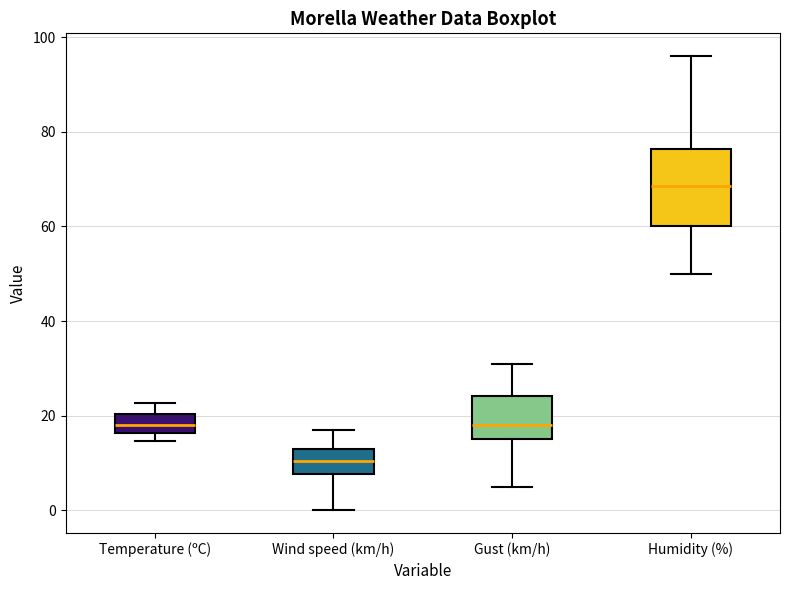

Reading left to right, transcribe this box plot: for each box, give where its median line is, the range the box spans, and where its two whiskers end, as read against the y-axis. The values are not printed on the chart, so give them approximately, as read against the axis.

Temperature (ºC): median 18, box 16 to 20, whiskers 14 to 22
Wind speed (km/h): median 10, box 8 to 14, whiskers 0 to 18
Gust (km/h): median 18, box 16 to 24, whiskers 6 to 32
Humidity (%): median 68, box 60 to 76, whiskers 50 to 96